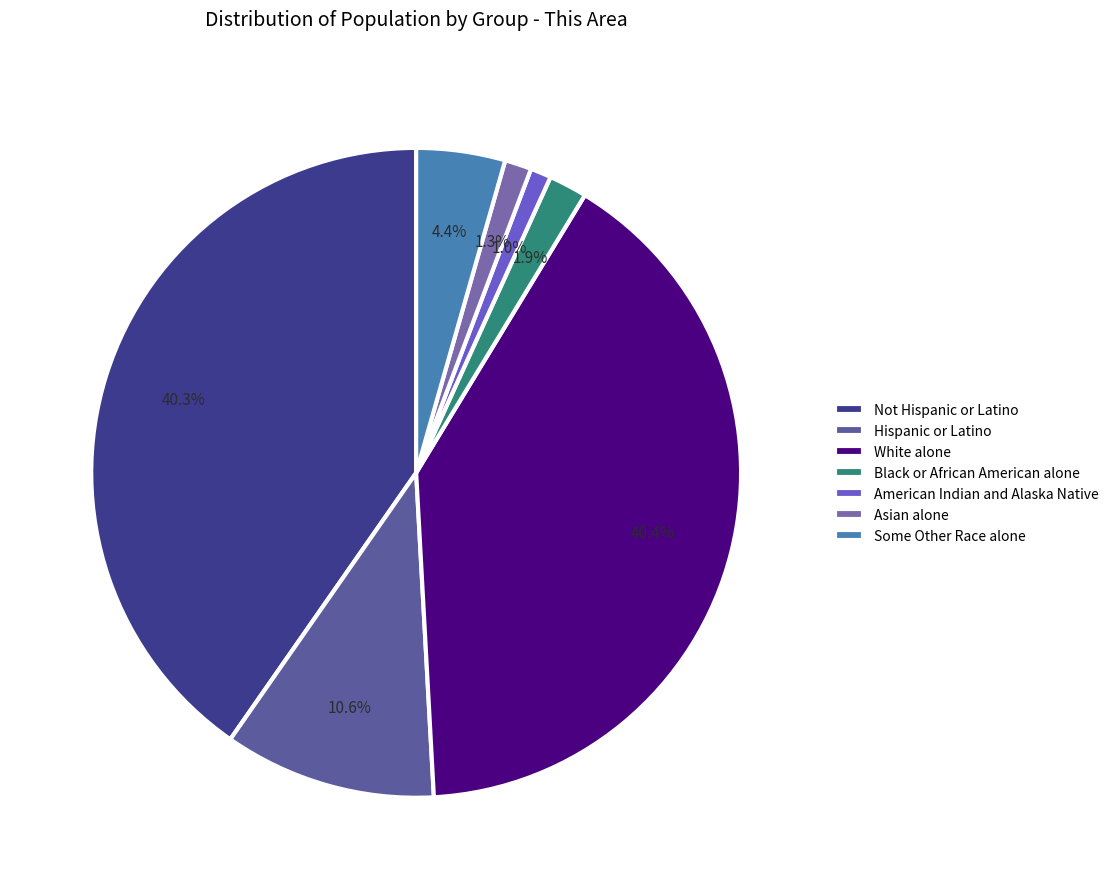

Which category has the biggest portion of the pie?

White alone